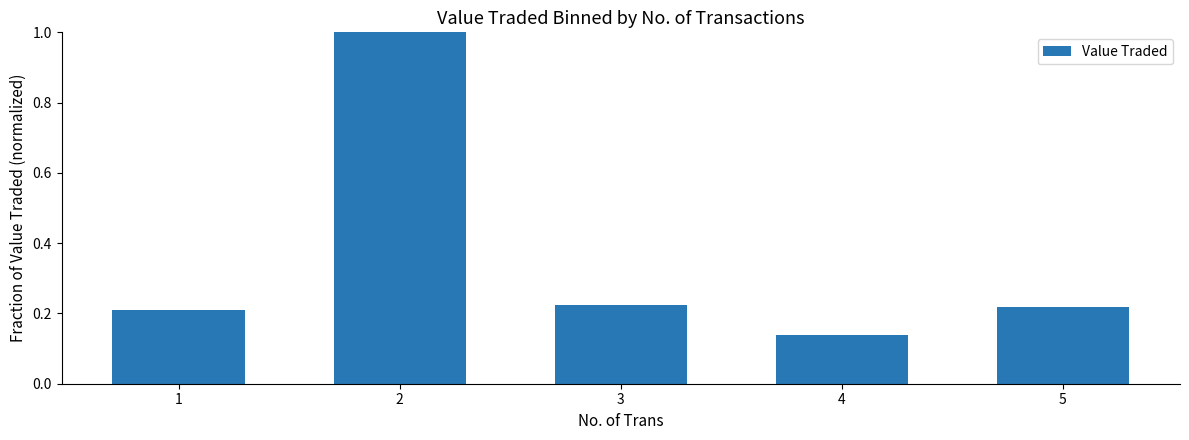

Does the chart contain any negative values?

No